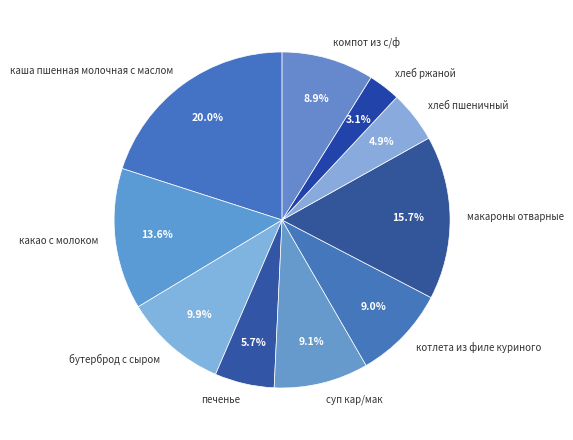

What is the largest slice in the pie chart?

каша пшенная молочная с маслом